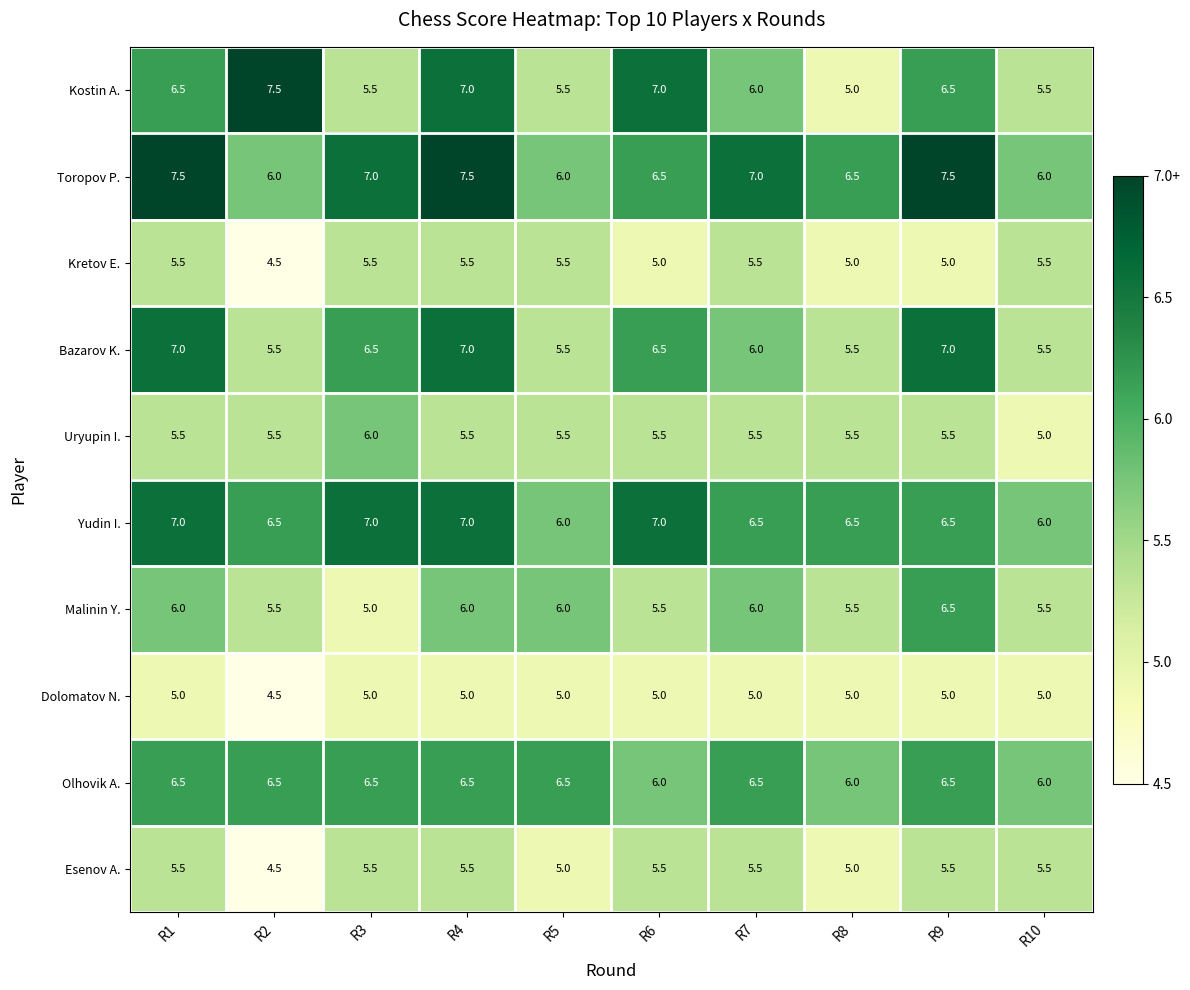

What is the smallest value displayed?

4.5